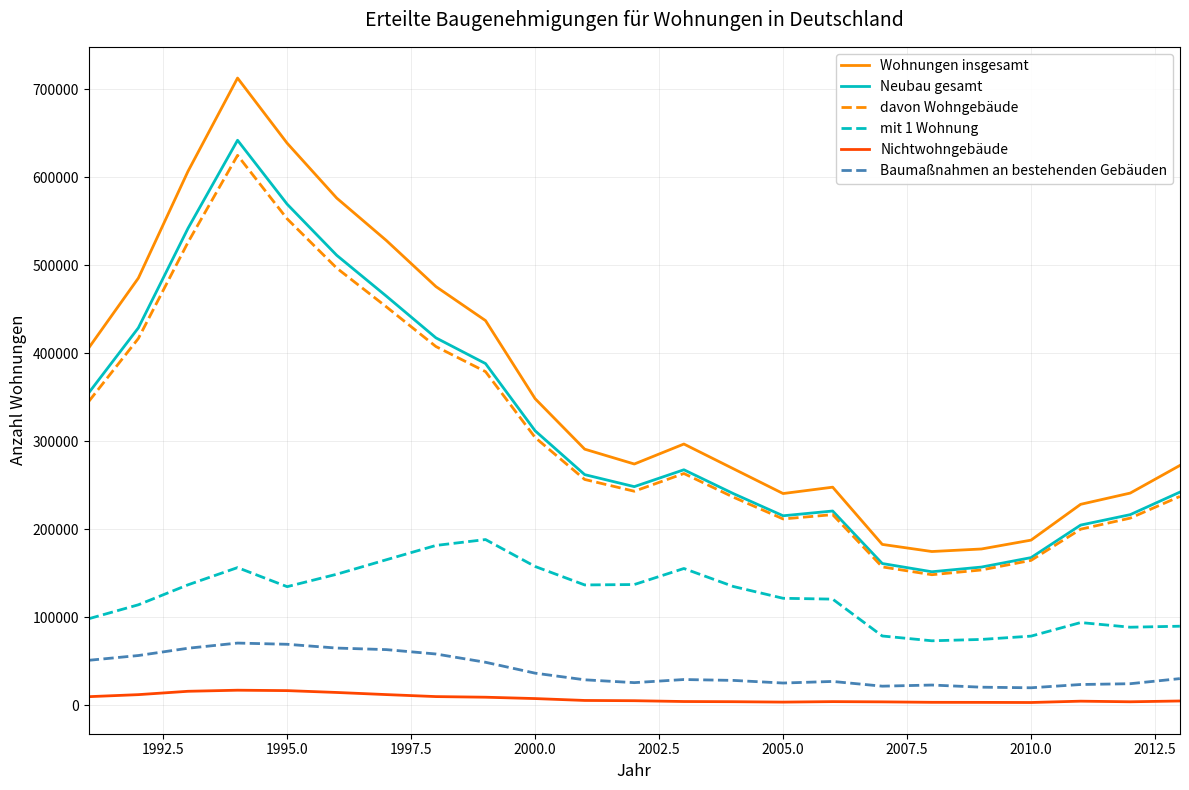

What is the lowest value of the Wohnungen insgesamt series?

174691